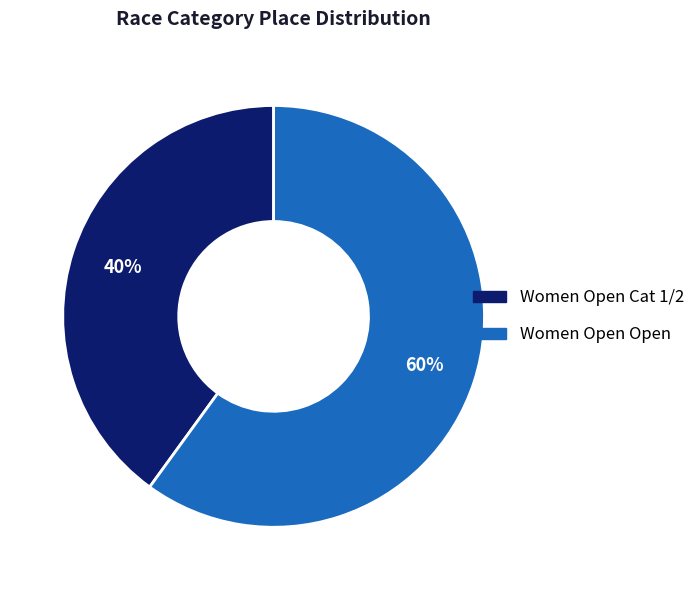

To the nearest percent, what percentage of the pie is Women Open Cat 1/2?

40%